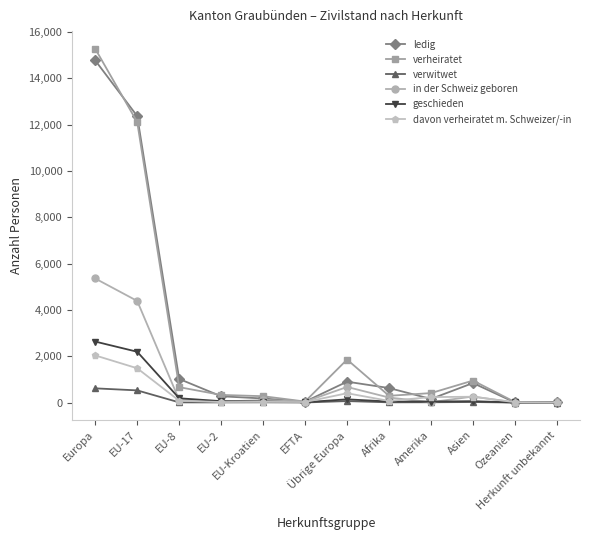

What is the total value across all series at Ozeanien?

40